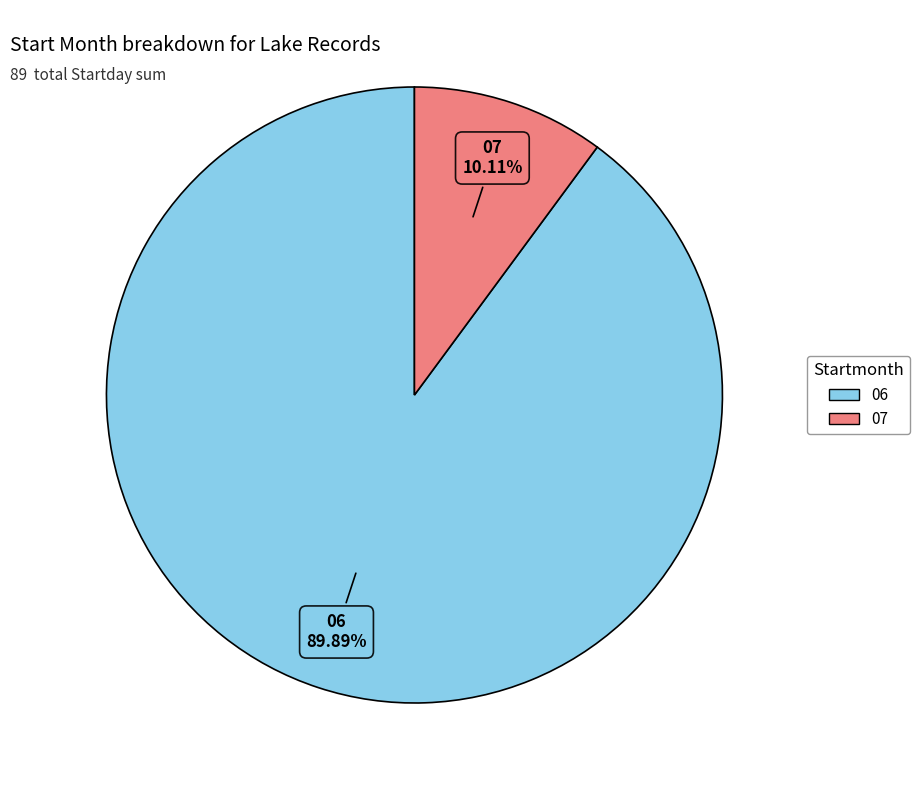

Is there a majority slice in this chart?

Yes